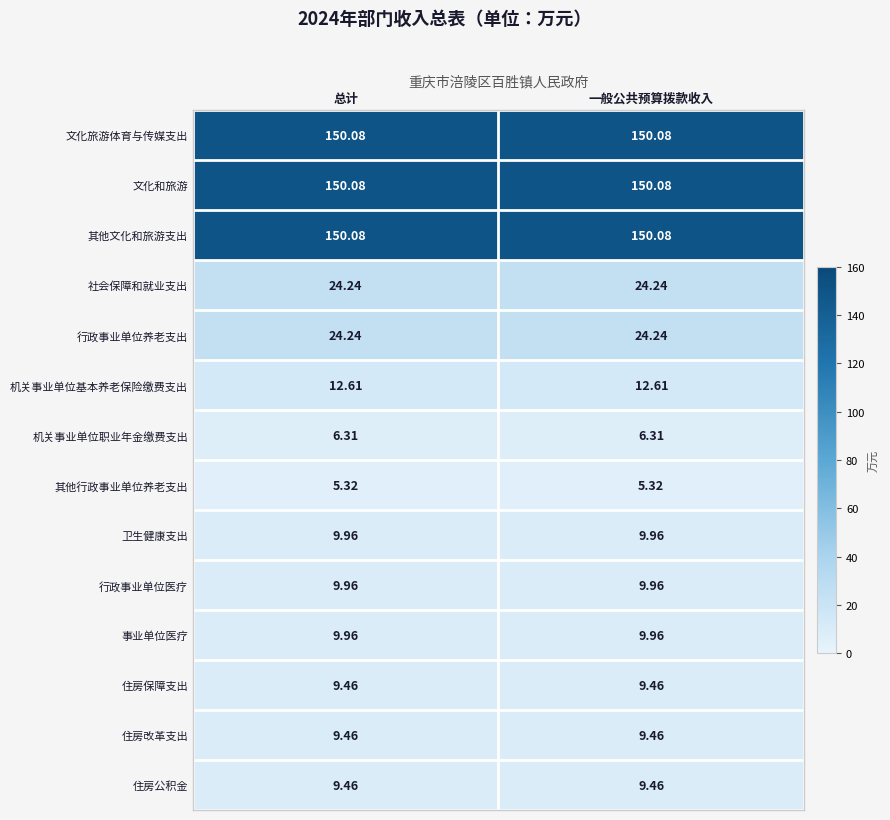

Which series changed the most between 总计 and 一般公共预算拨款收入?

文化旅游体育与传媒支出